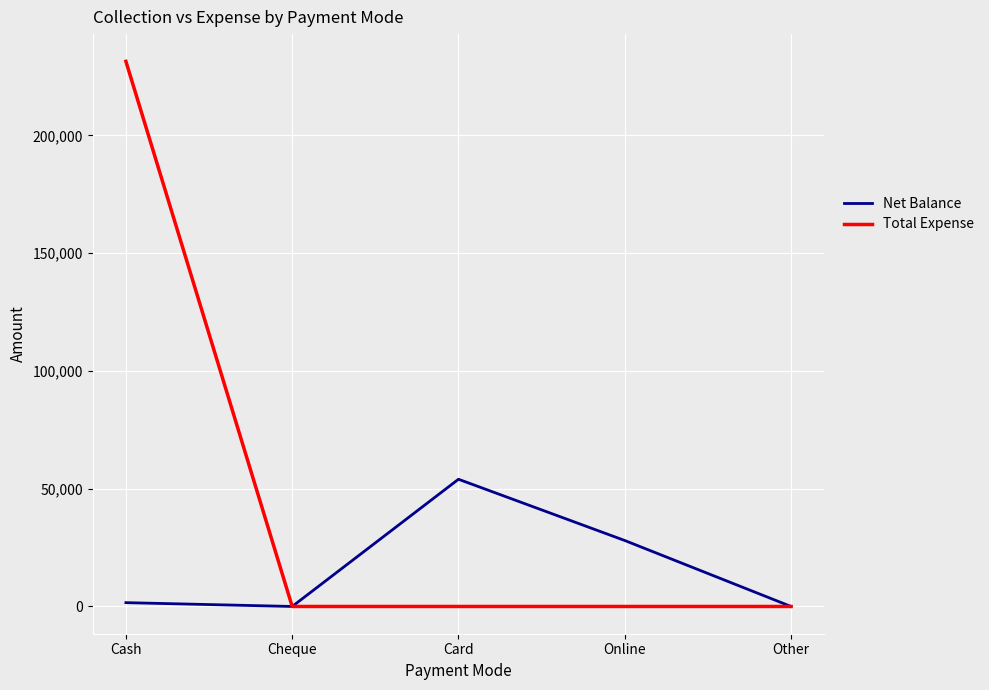

True or false: Total Expense has a value of 0 at Card.

True